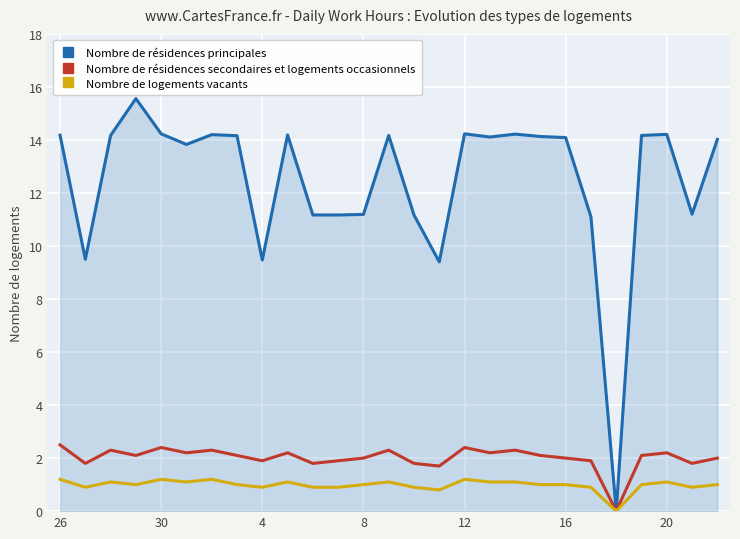

Which series has the widest spread of values?

Nombre de résidences principales